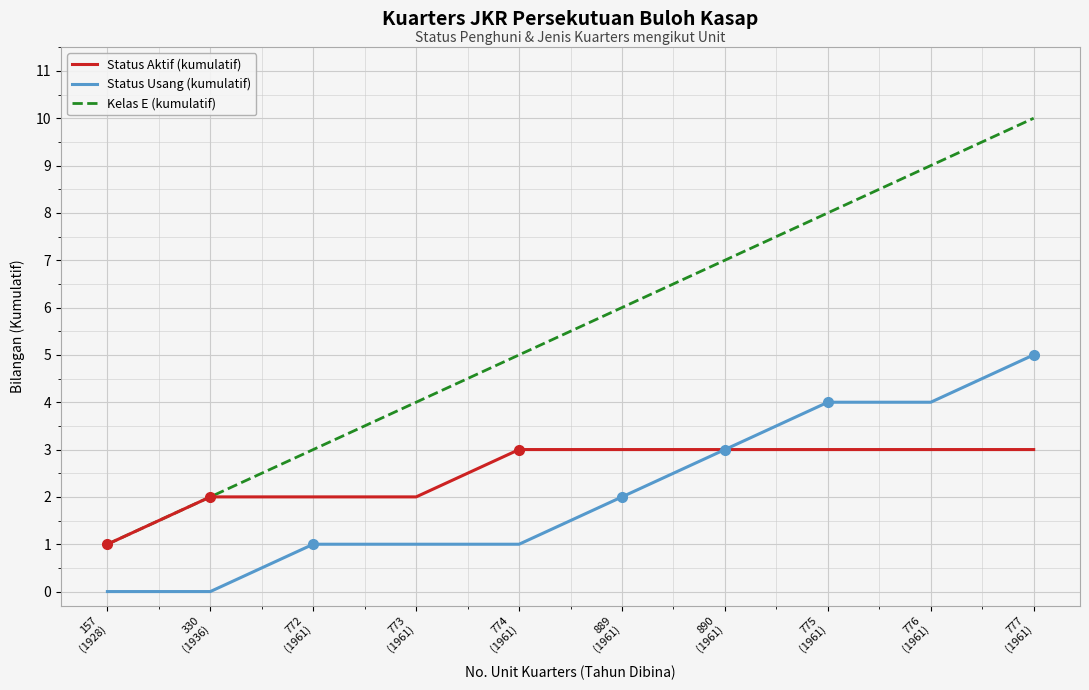

The value of Status Usang (kumulatif) at 777
(1961) is 1. True or false?

False